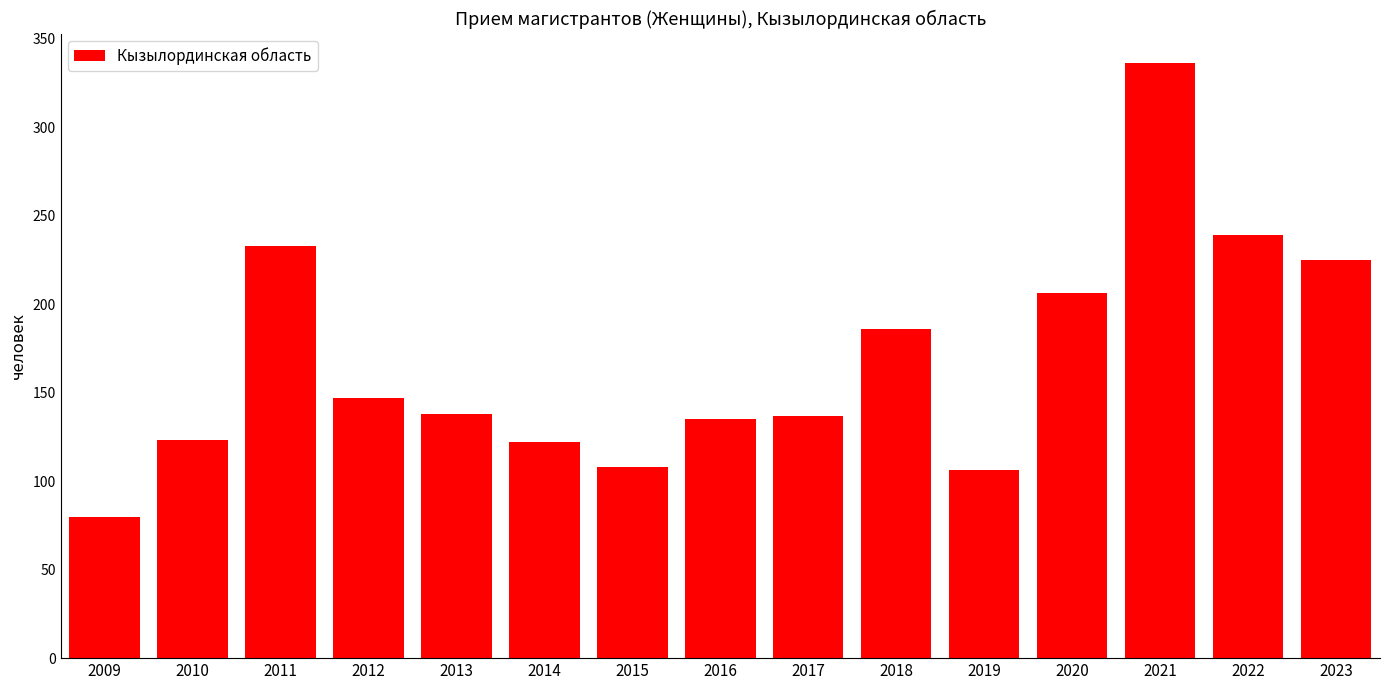

What is the maximum value shown in the chart?

336